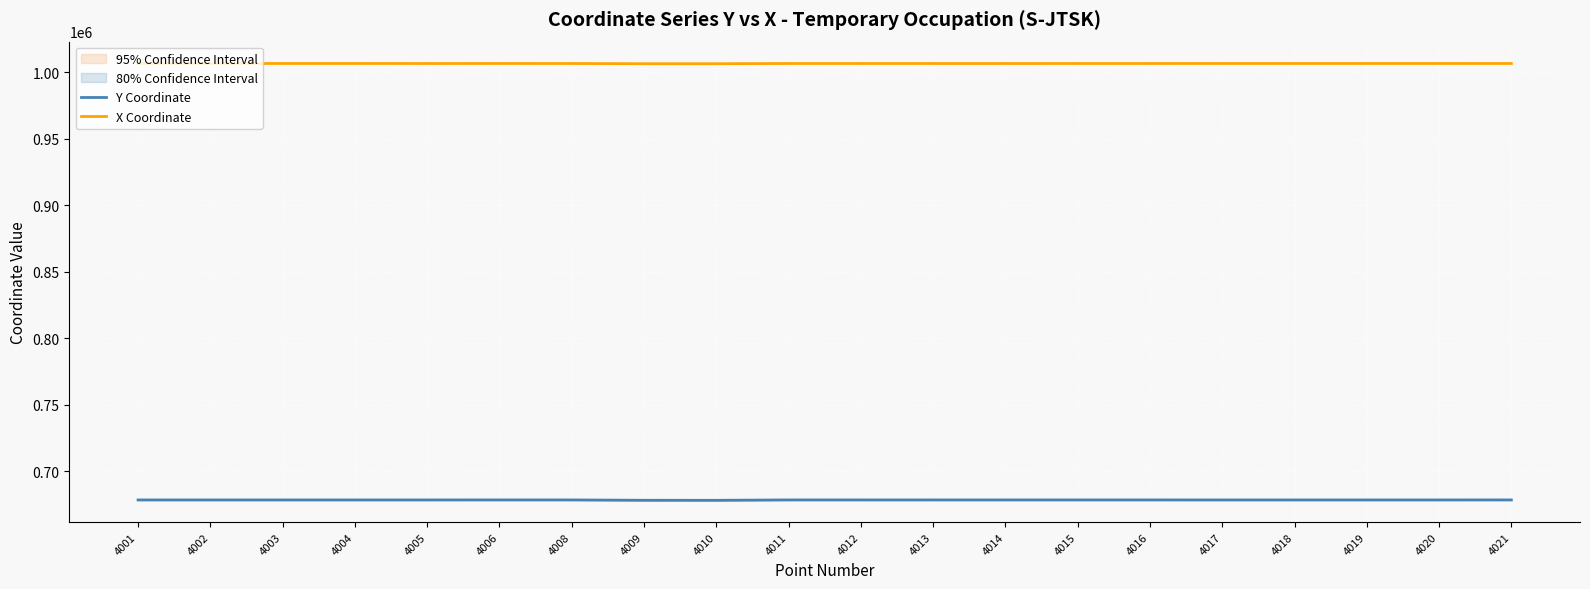

True or false: Y Coordinate and X Coordinate cross at least once.

False